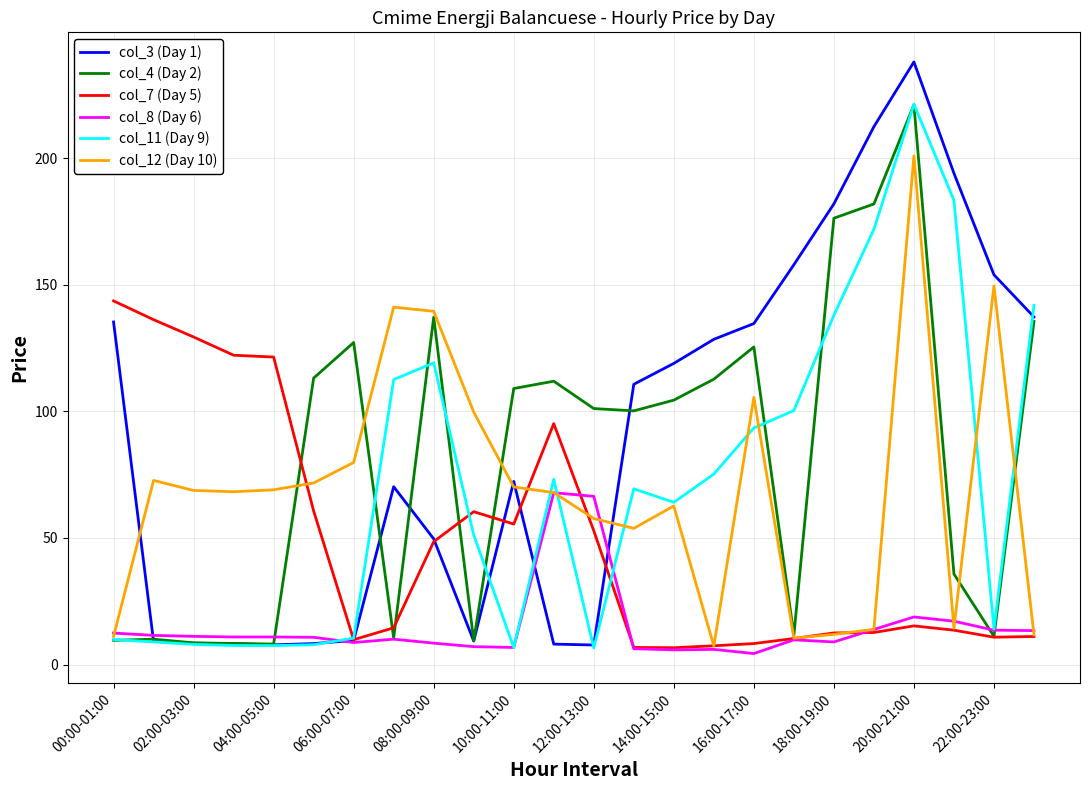

How many values in the col_3 (Day 1) series exceed 110?

12